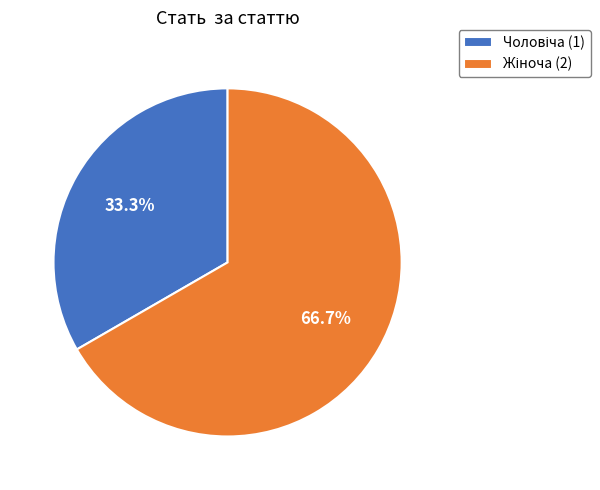

How many segments does this pie chart have?

2